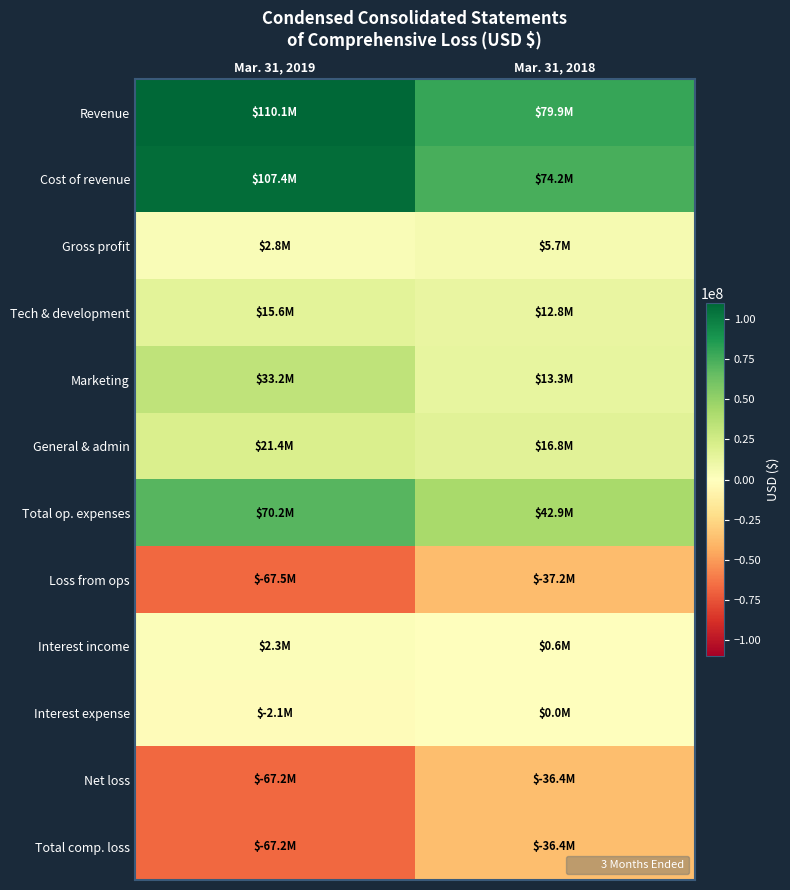

Which has a higher value, Mar. 31, 2018 or Mar. 31, 2019?

Mar. 31, 2019